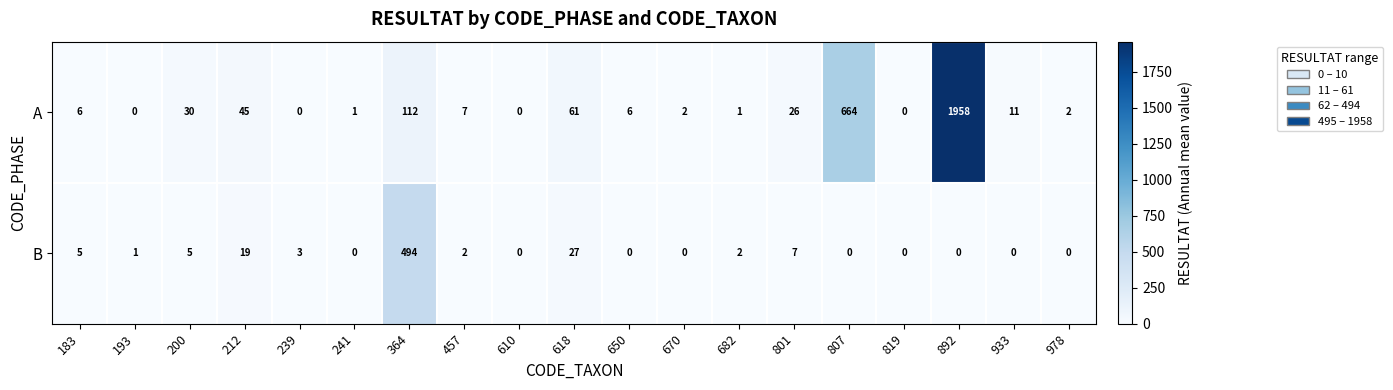

List the series in order of their peak value, lowest first.

B, A